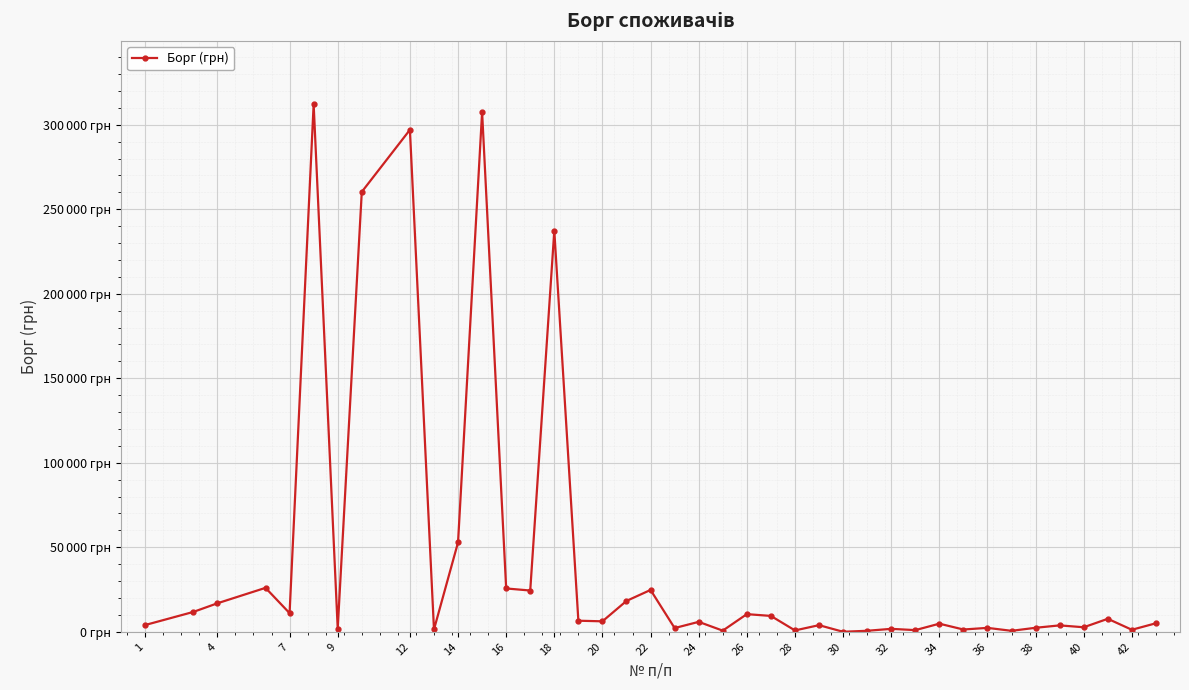

Does the chart have visible grid lines?

Yes